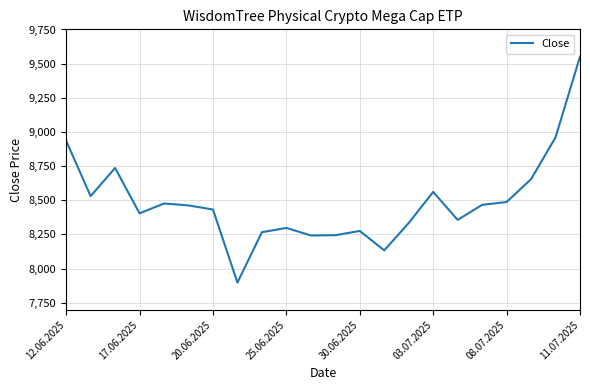

What is the difference between the maximum and minimum values?

1654